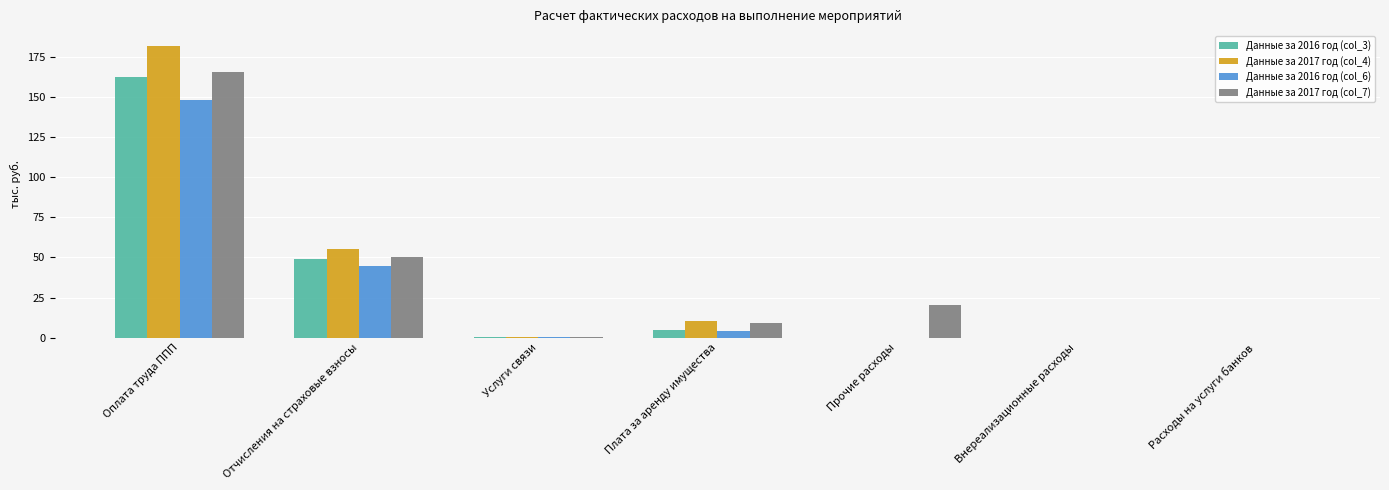

What is the sum of all Данные за 2017 год (col_7) values?

245.7